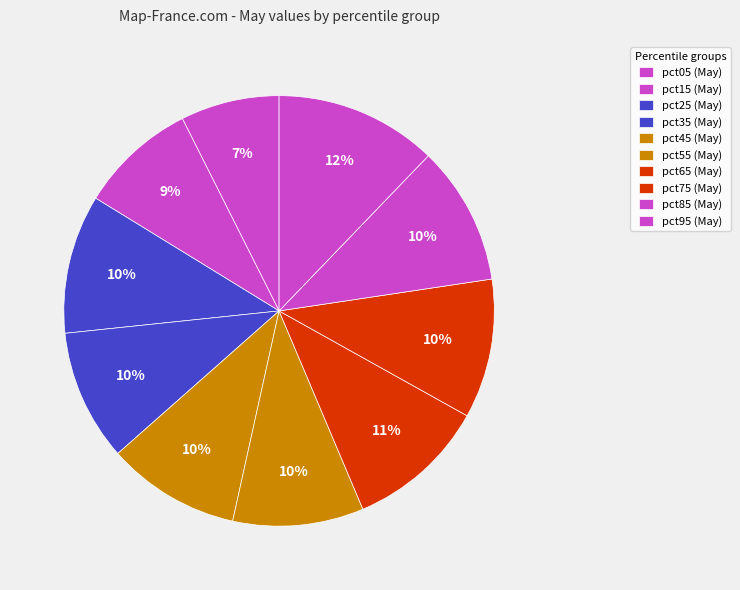

Rank the categories by value from highest to lowest.

pct95, pct65, pct75, pct85, pct25, pct45, pct35, pct55, pct15, pct05